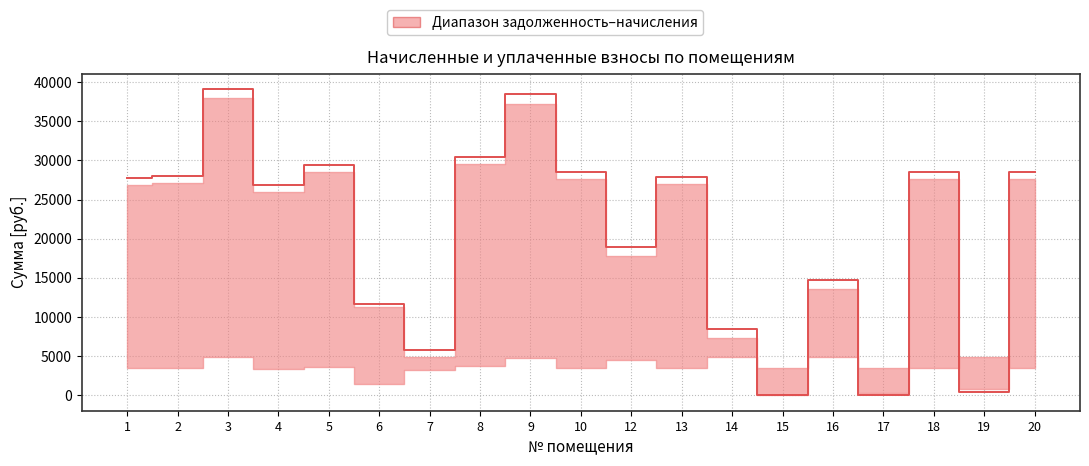

Where is the data nearest to the value 19563?

12